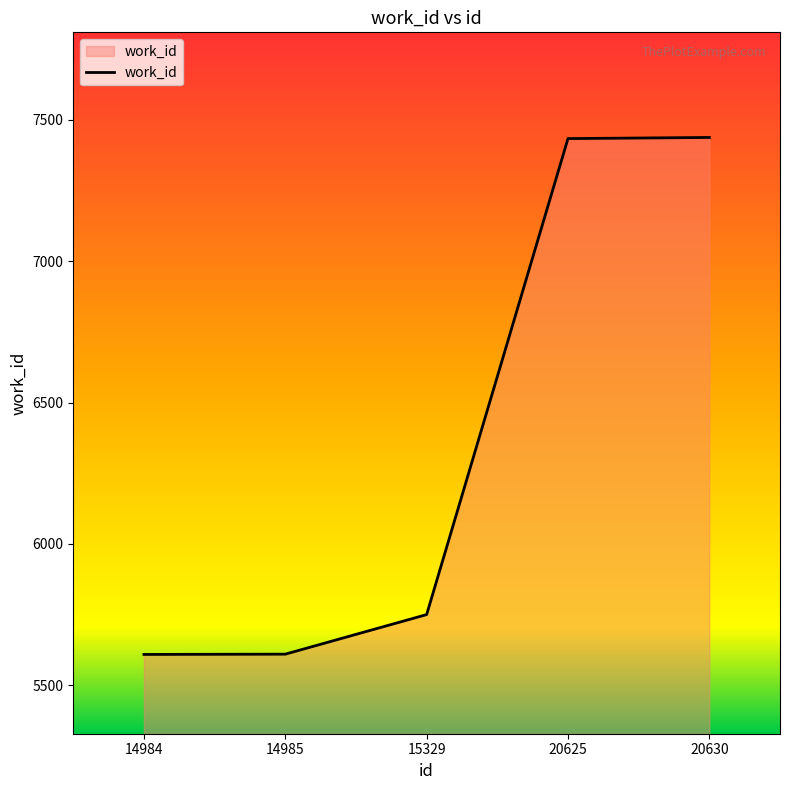

What is the change in value from 14985 to 20625?

+1824